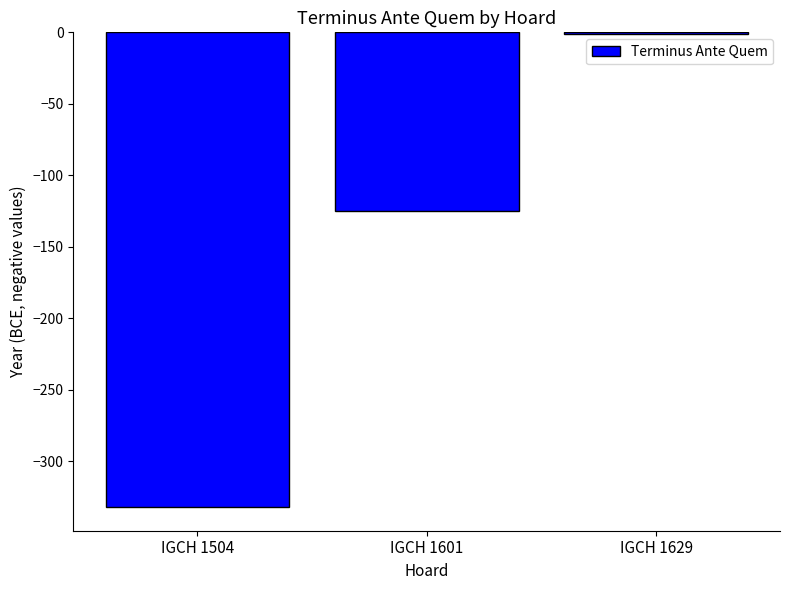

What is the maximum value shown in the chart?

-1